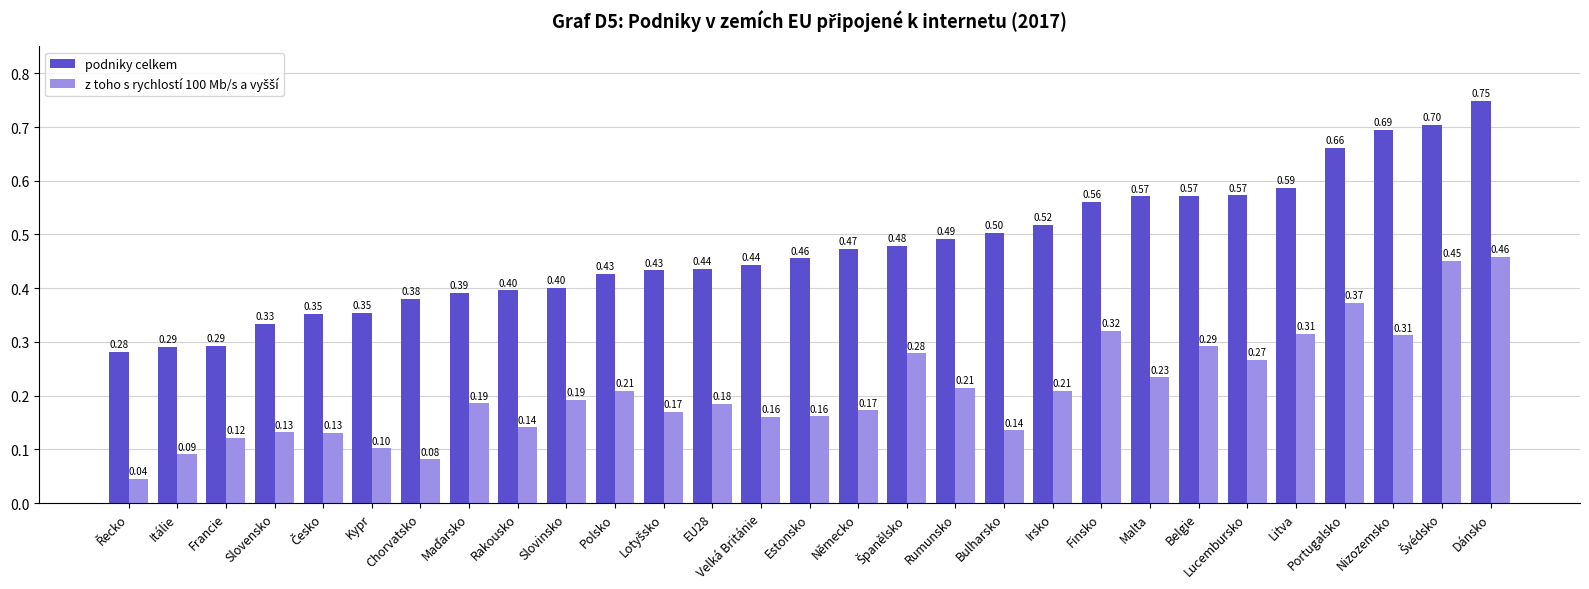

What position from the right is Kypr?

24